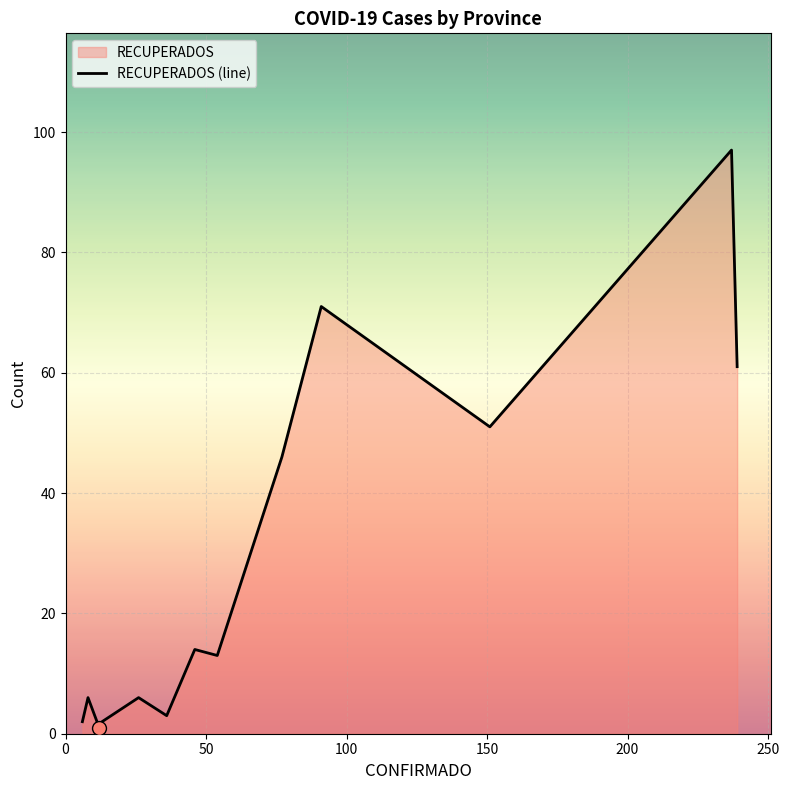

What is the maximum value shown in the chart?

97